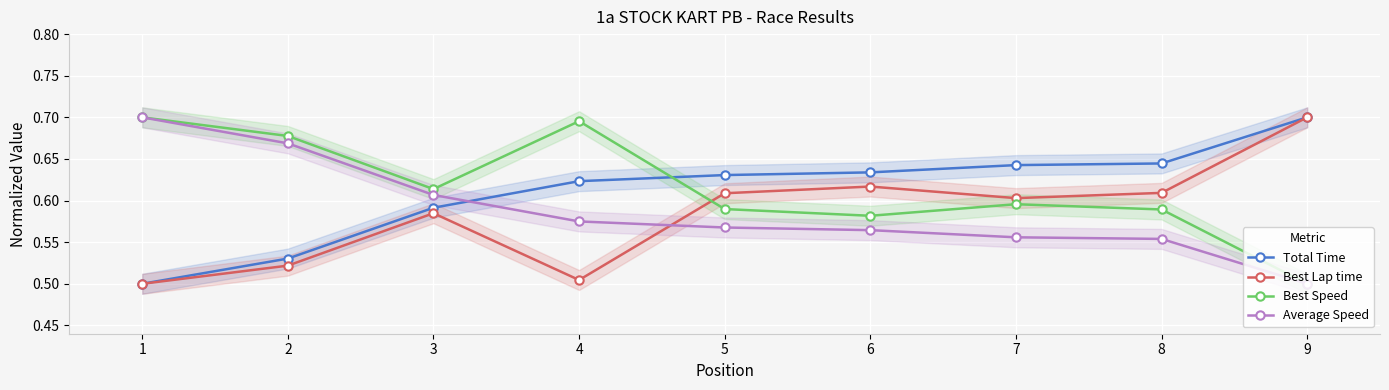

Reading left to right, what are all the values shown in this chart?

Total Time: 0.5	0.5	0.6	0.6	0.6	0.6	0.6	0.6	0.7
Best Lap time: 0.5	0.5	0.6	0.5	0.6	0.6	0.6	0.6	0.7
Best Speed: 0.7	0.7	0.6	0.7	0.6	0.6	0.6	0.6	0.5
Average Speed: 0.7	0.7	0.6	0.6	0.6	0.6	0.6	0.6	0.5